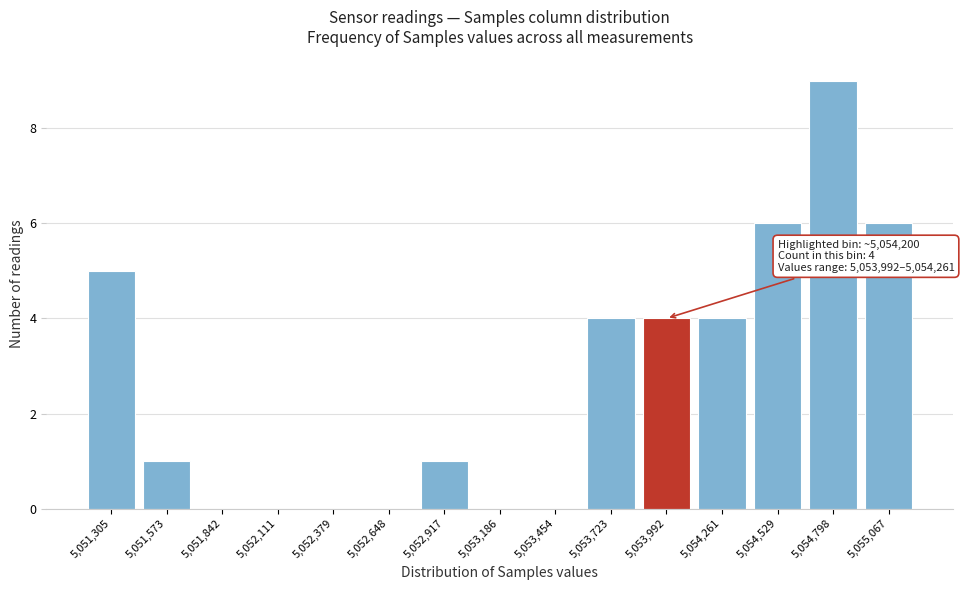

Reading left to right, list all the values displayed in this chart.

5,051,305=5	5,051,573=1	5,051,842=0	5,052,111=0	5,052,379=0	5,052,648=0	5,052,917=1	5,053,186=0	5,053,454=0	5,053,723=4	5,053,992=4	5,054,261=4	5,054,529=6	5,054,798=9	5,055,067=6